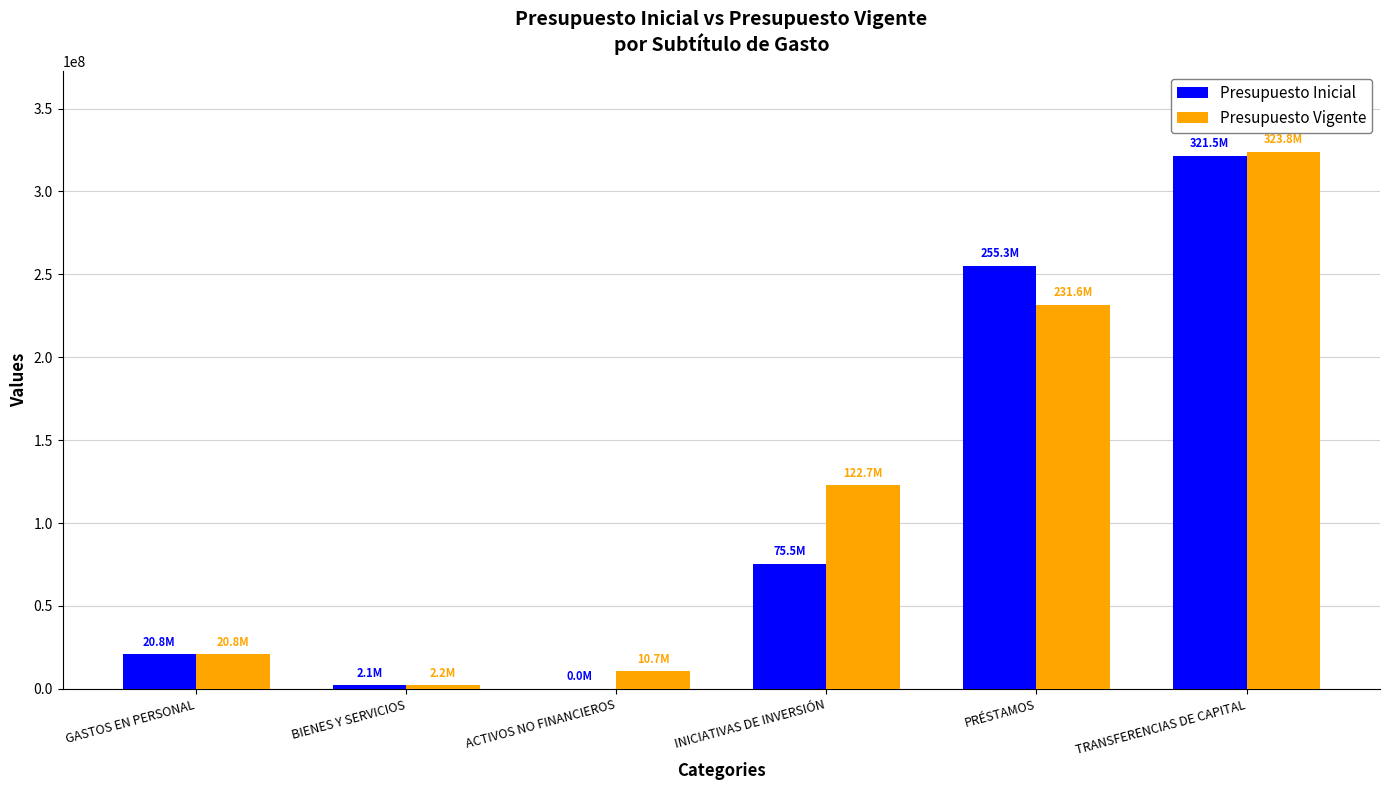

At which label is Presupuesto Inicial closest to 160780371?

INICIATIVAS DE INVERSIÓN